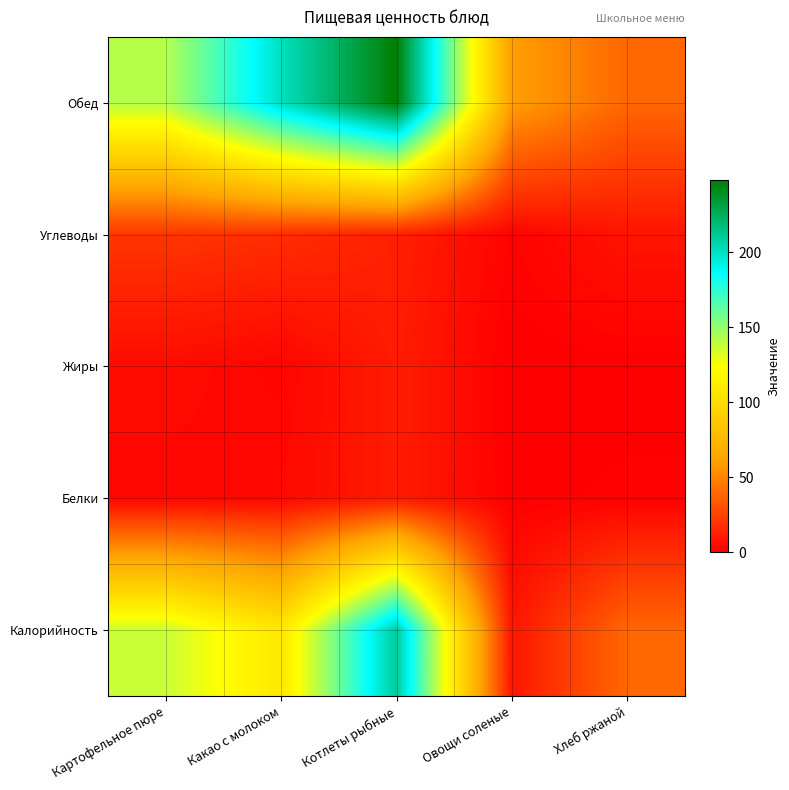

How many data points in Калорийность are less than 108?

2